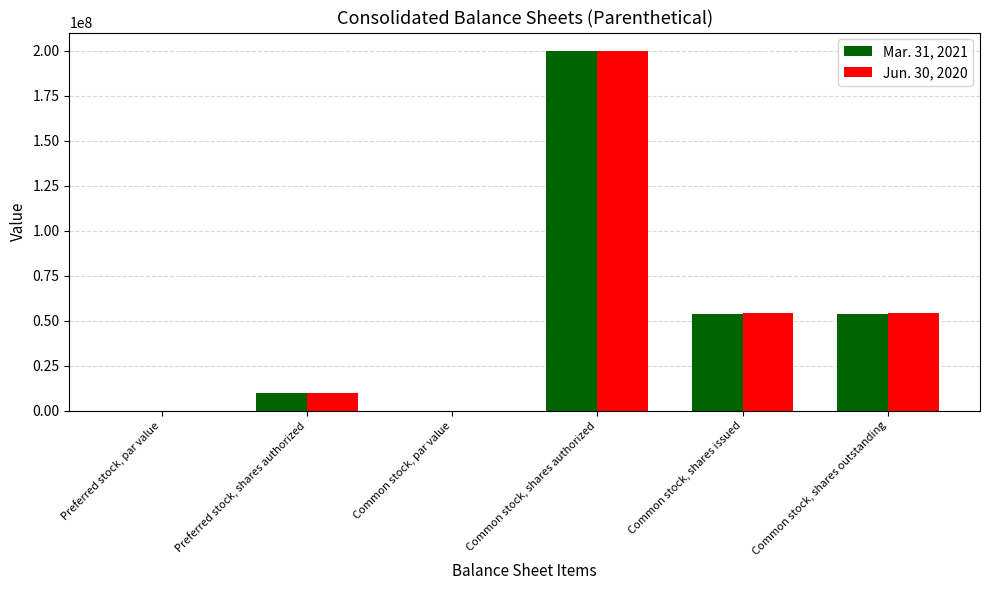

Is the value of Jun. 30, 2020 at Common stock, shares authorized greater than the value of Mar. 31, 2021 at Common stock, par value?

Yes